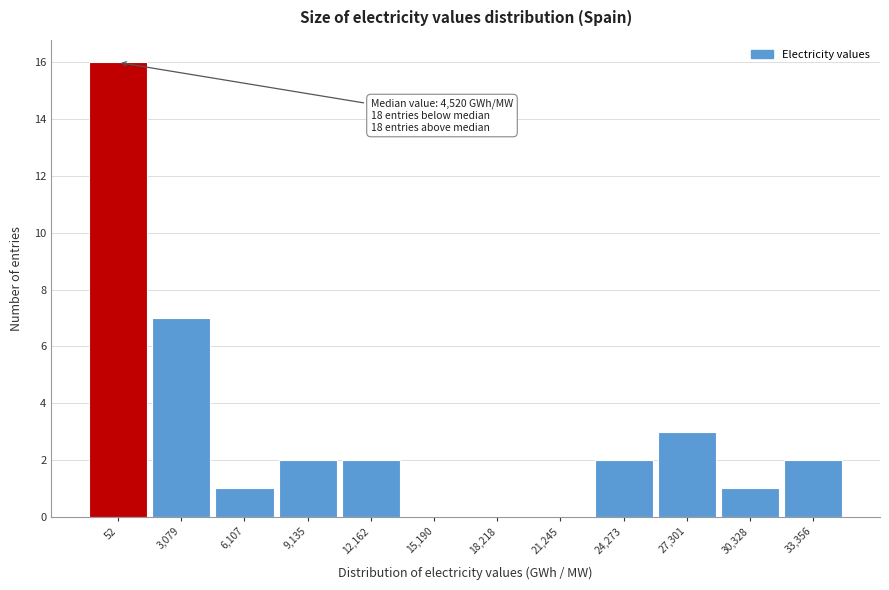

Reading right to left, list all the values displayed in this chart.

33,356=2	30,328=1	27,301=3	24,273=2	21,245=0	18,218=0	15,190=0	12,162=2	9,135=2	6,107=1	3,079=7	52=16